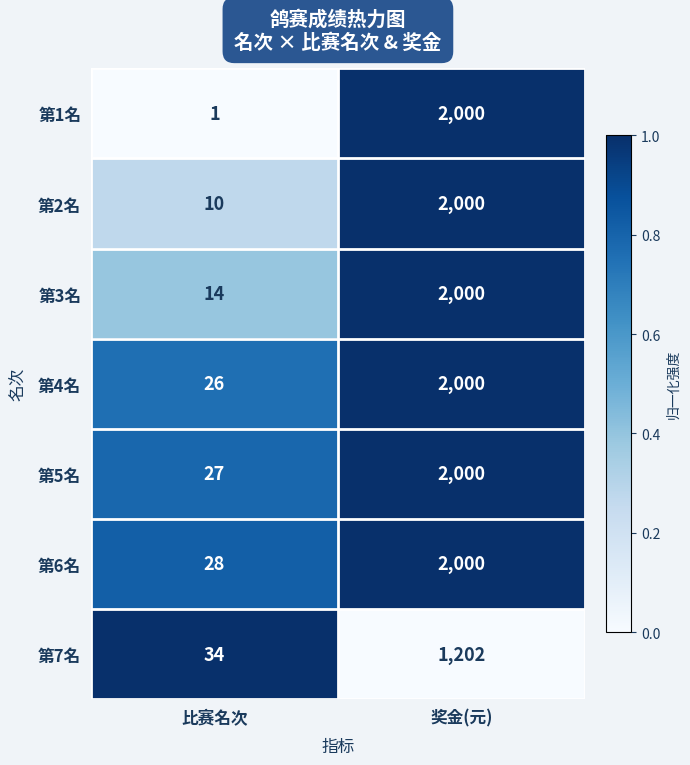

How many distinct data groups are displayed?

7